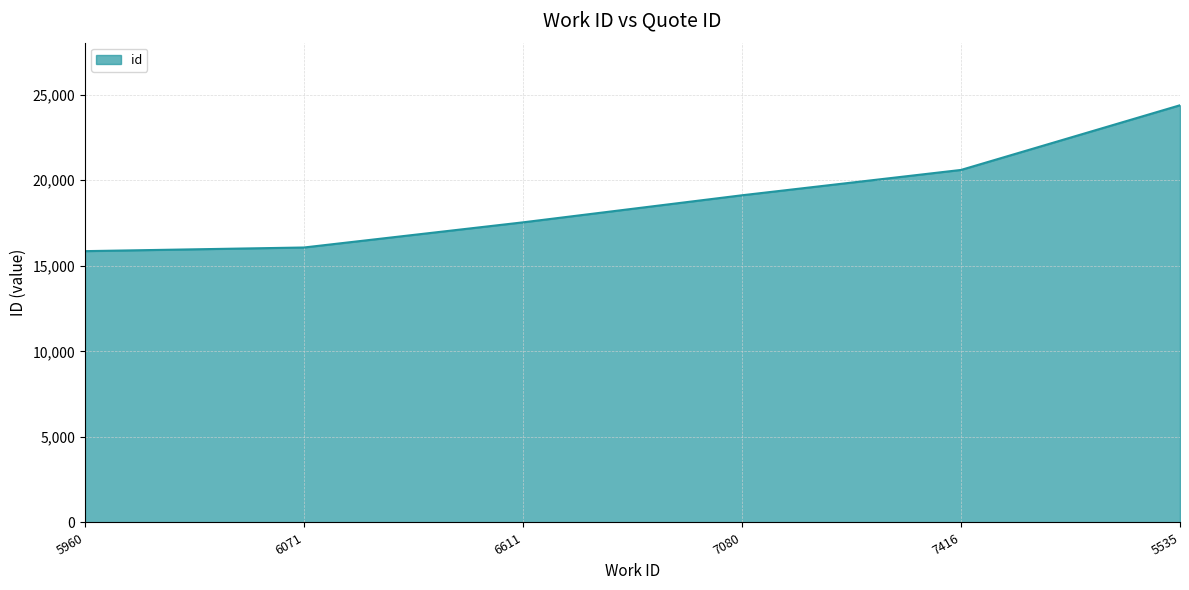

What is the change in value from 5960 to 6611?

+1683